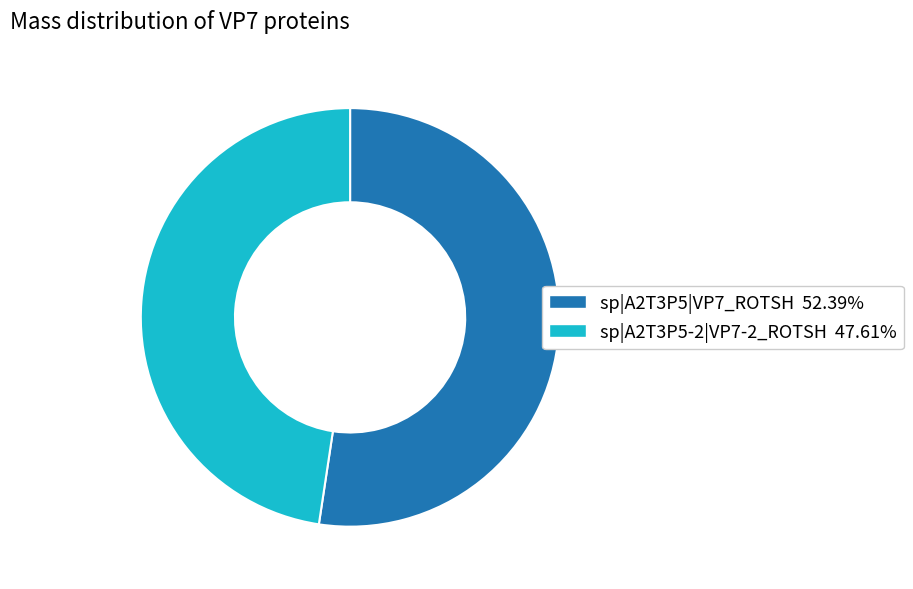

Is there any slice that represents more than half of the pie?

Yes